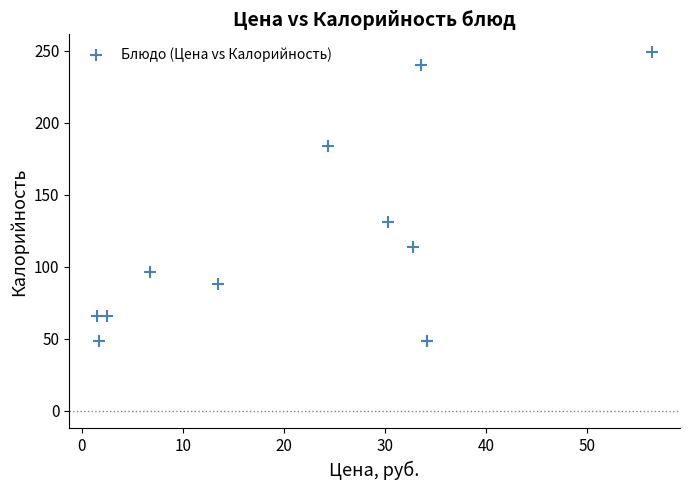

What Y value in the scatter plot is closest to 148?

131.2